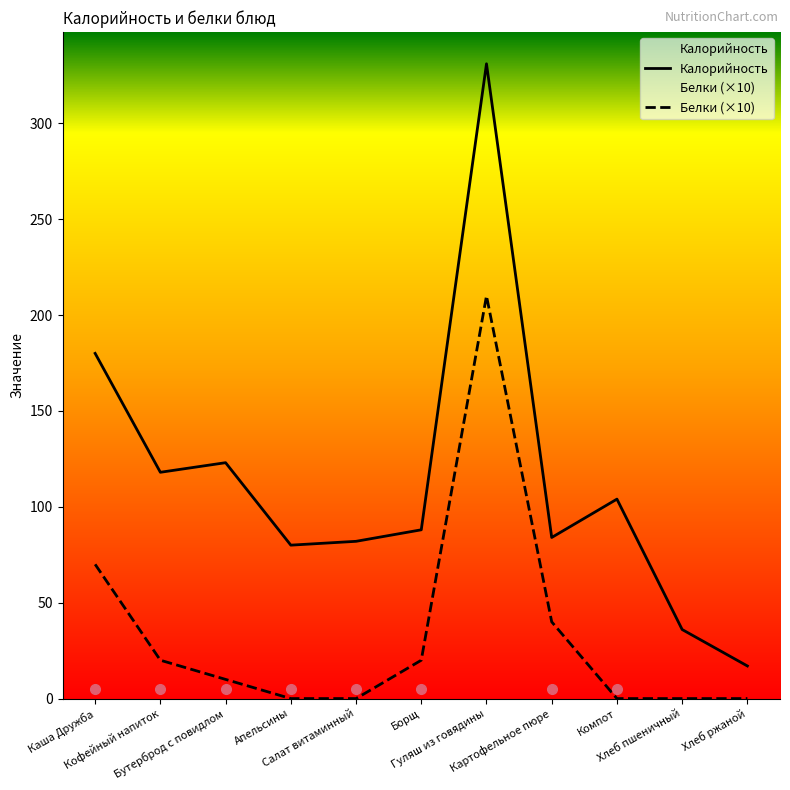

Reading right to left, extract all data points from this chart.

Калорийность: 17	36	104	84	331	88	82	80	123	118	180
Белки: 0	0	0	40	210	20	0	0	10	20	70